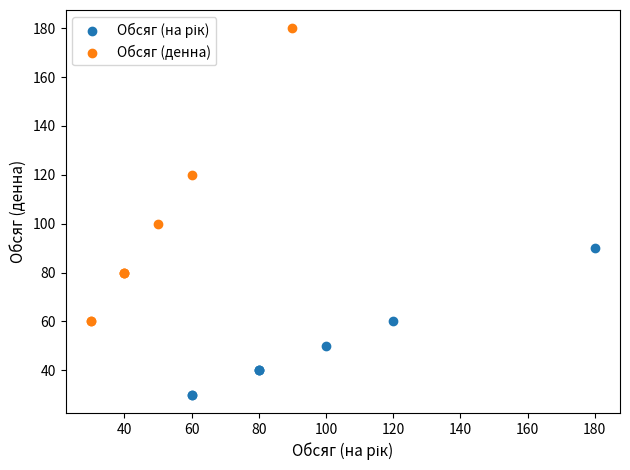

Which series has the largest Y range (max minus min)?

Обсяг (денна)